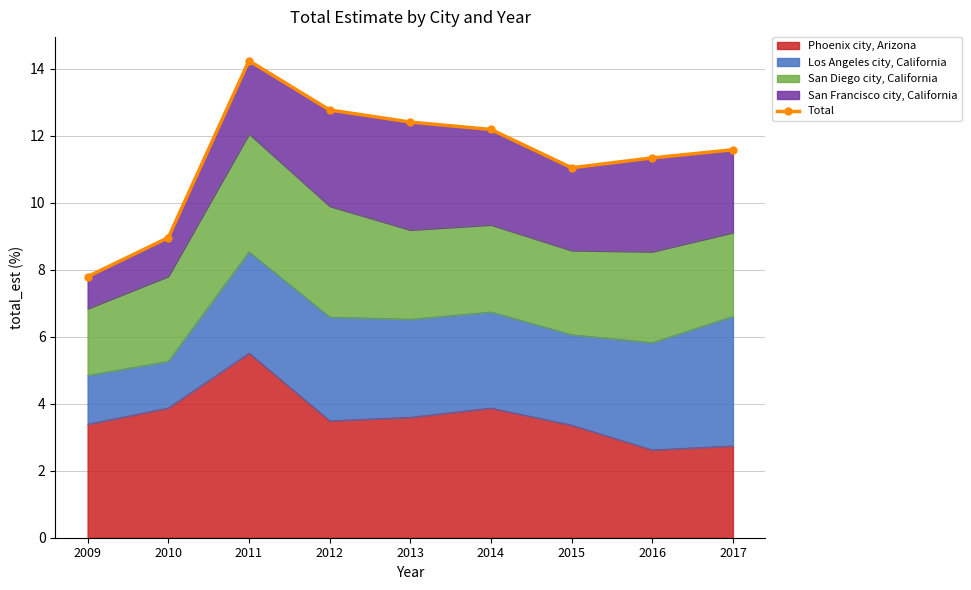

How many interior local valleys (lower than both neighbors) does the data have?

1